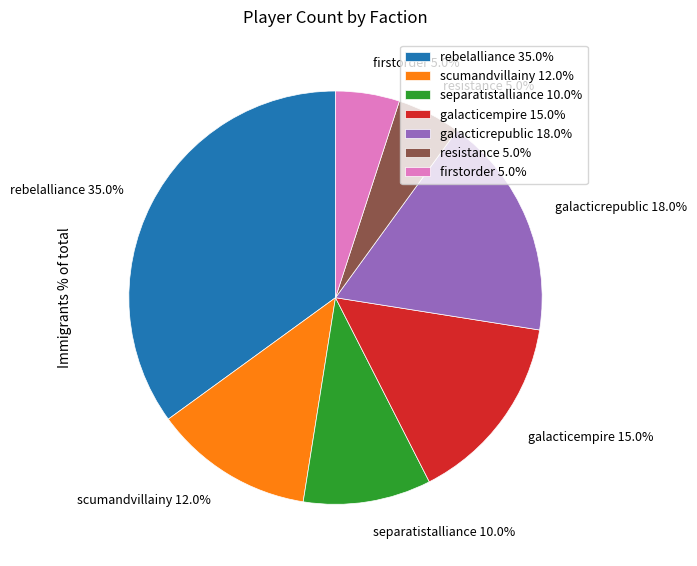

Which category has the biggest portion of the pie?

rebelalliance